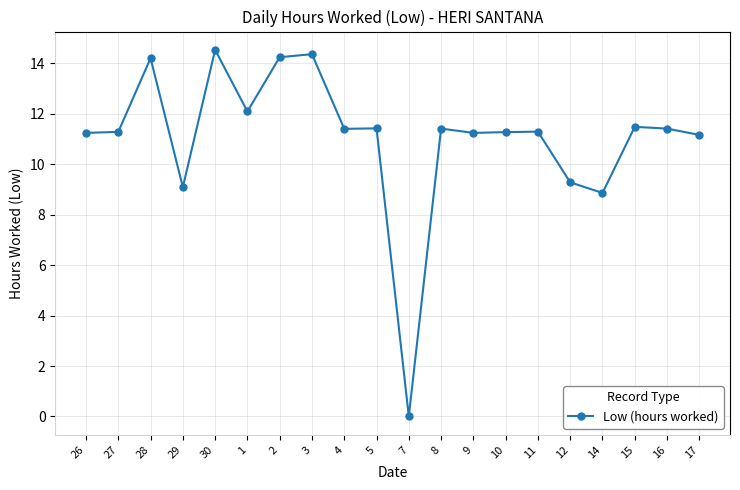

At which label does the data first exceed 11?

26